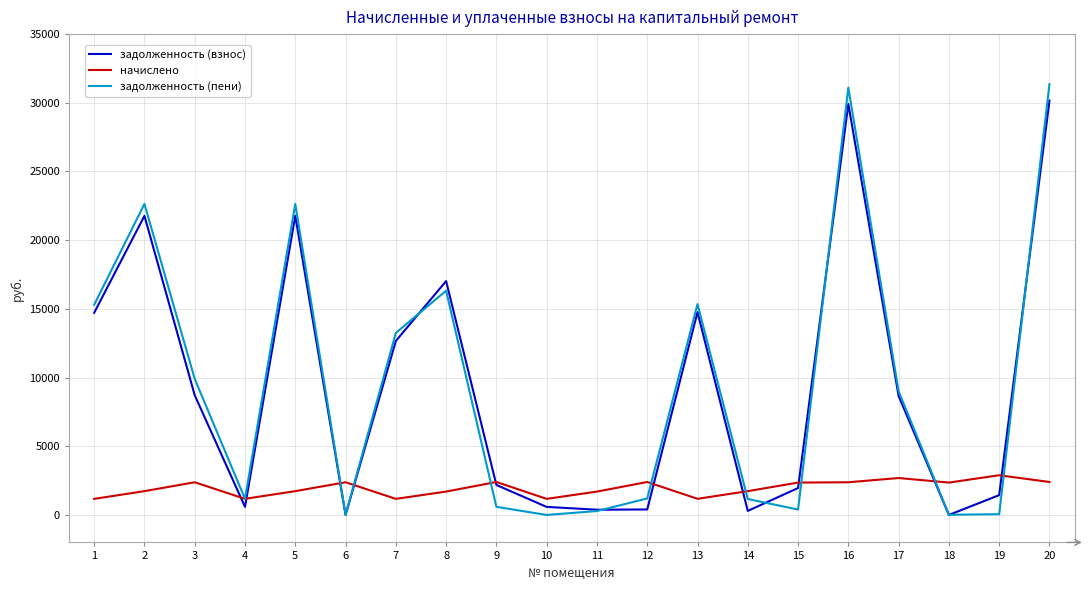

What are all the series names shown in the legend?

задолженность (взнос), начислено, задолженность (пени)